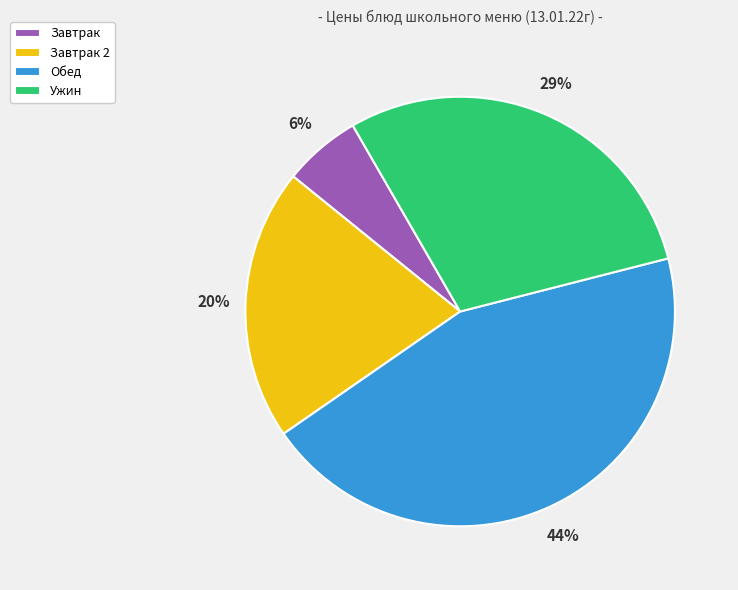

How many segments does this pie chart have?

4